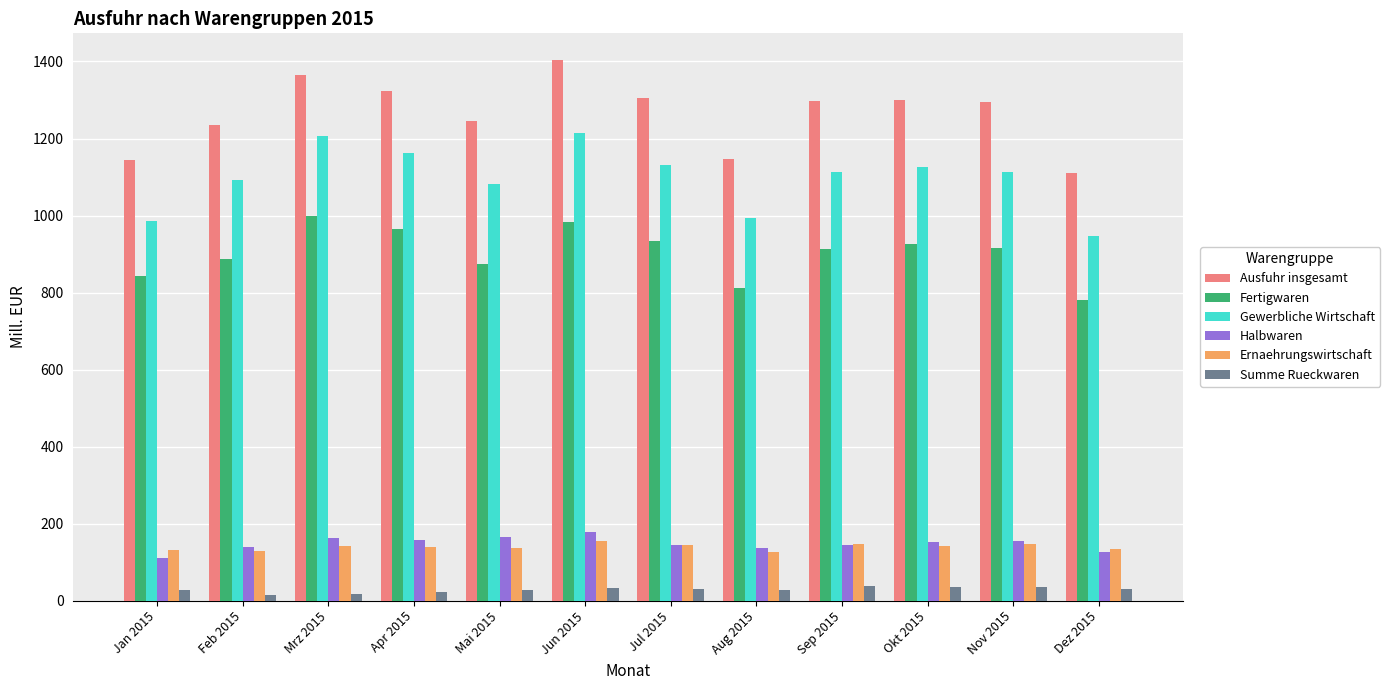

What is the difference between the highest and lowest values at Okt 2015?

1267